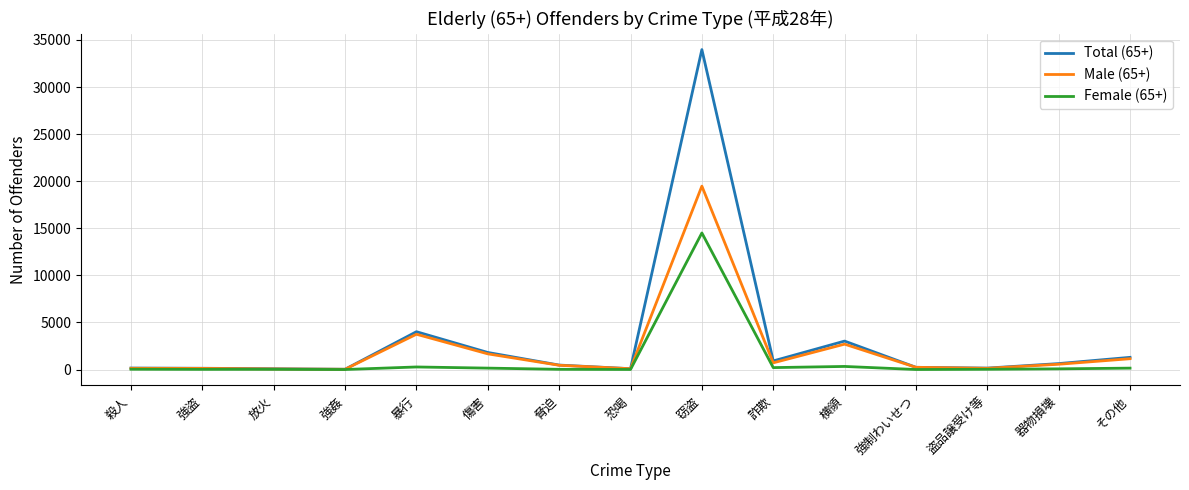

What is the difference between the second highest and minimum values in the Male (65+) series?

3719